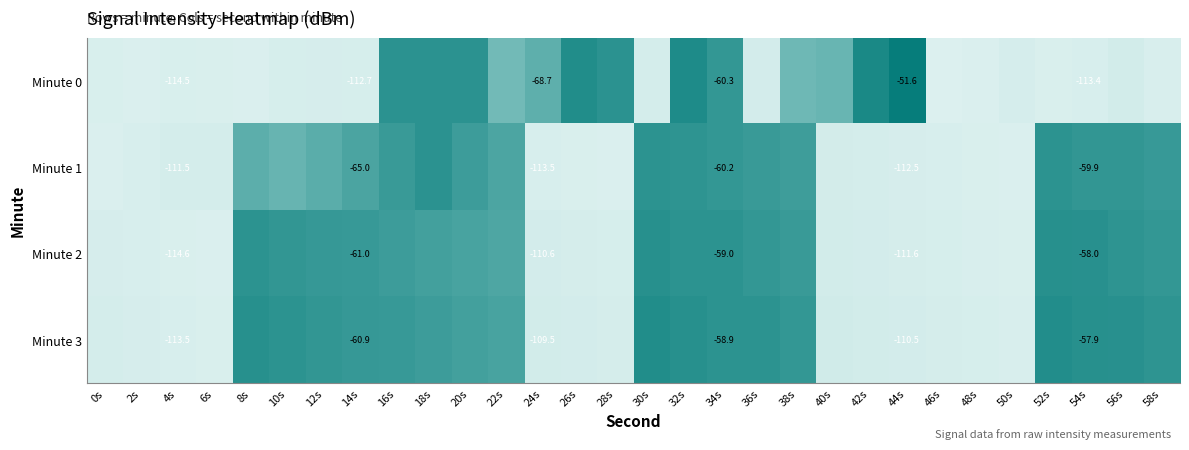

What is the difference between the maximum and second lowest values in the Minute 1 series?

57.2